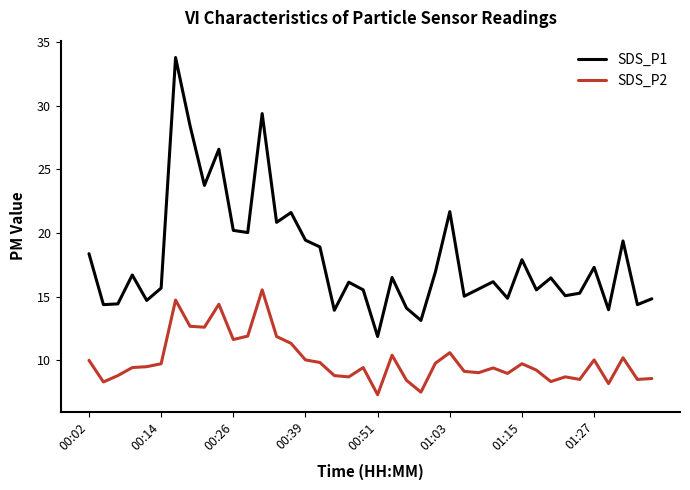

How many series are shown in this chart?

2